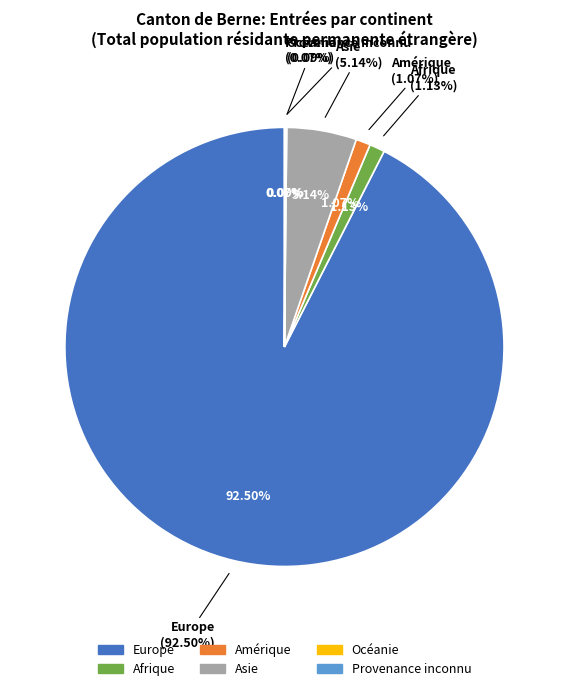

Which slice is the largest?

Europe